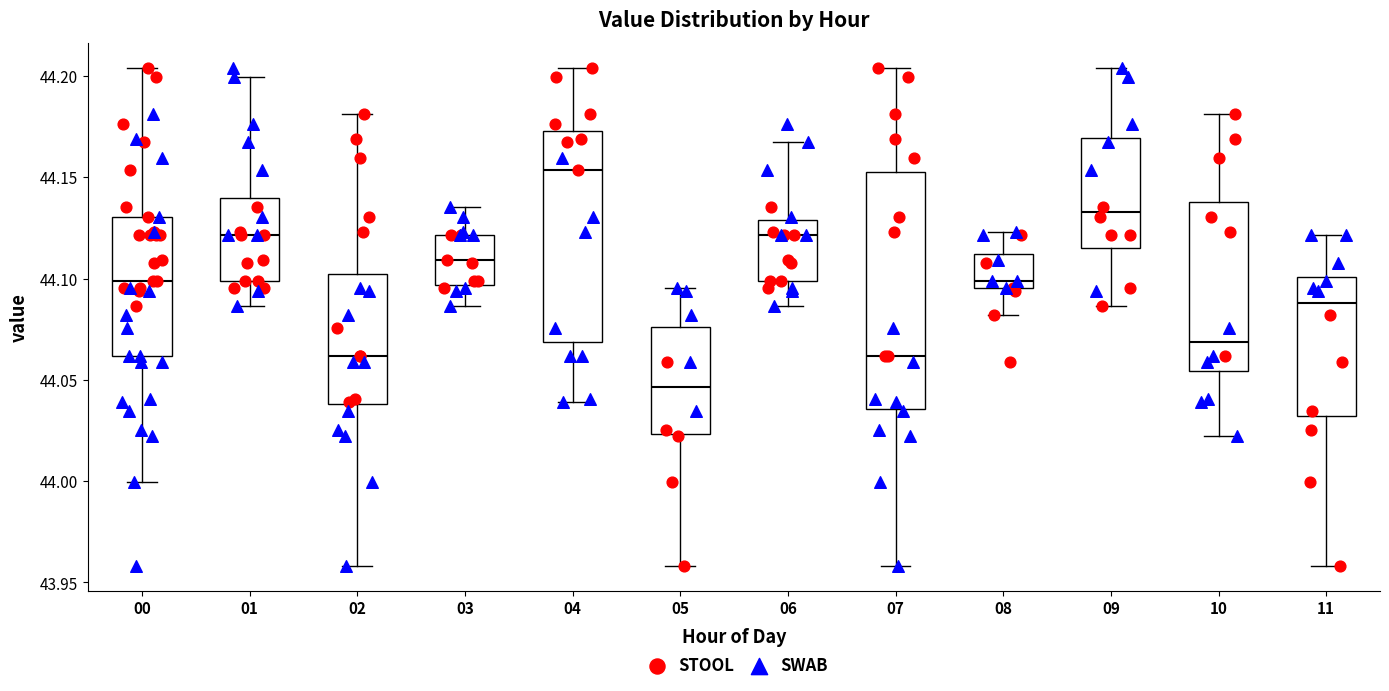

Which box is the tallest, from its lower edge to its upper edge?

07